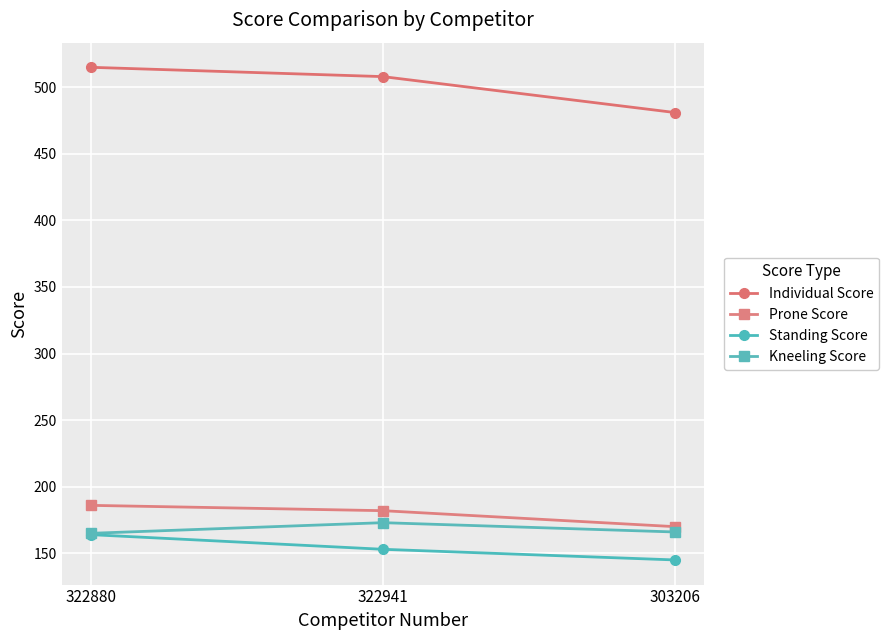

At which label does Standing Score reach its peak?

322880